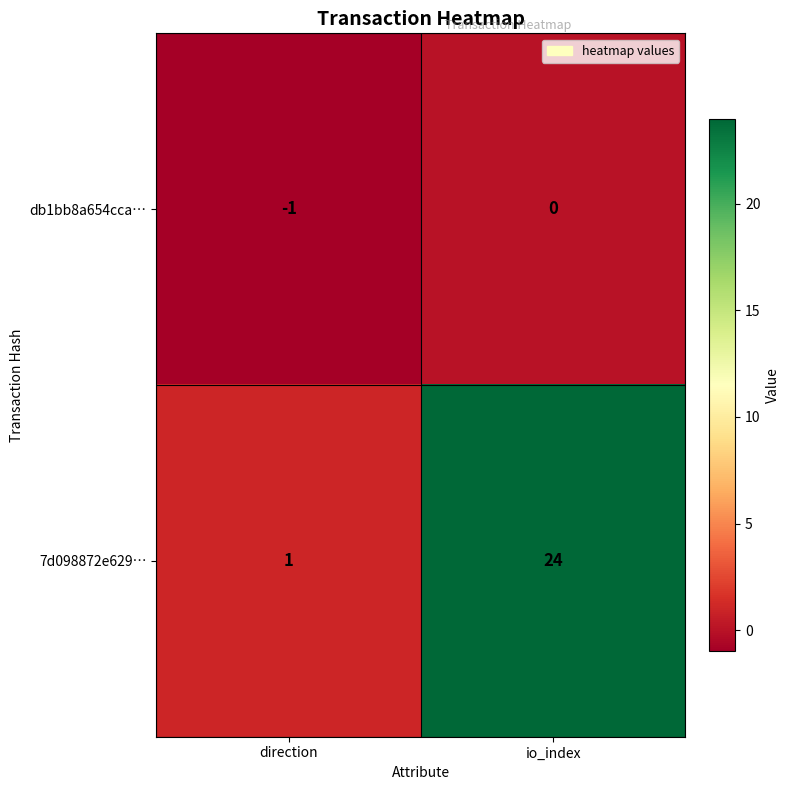

What is the sum of the 7d098872e629… values at io_index and direction?

25